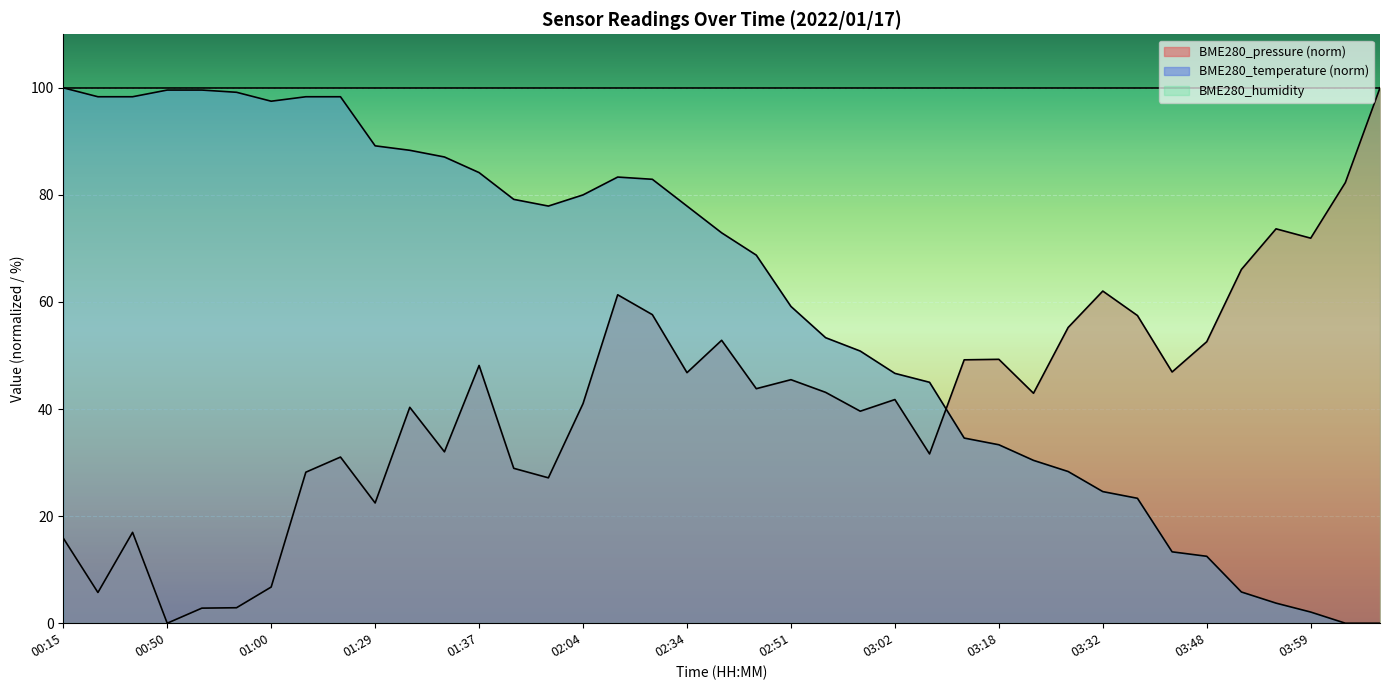

Reading left to right, extract all data points from this chart.

BME280_pressure: 00:15=15.9	00:24=5.7	00:47=17.0	00:50=0.0	00:52=2.8	00:57=2.9	01:00=6.8	01:13=28.2	01:16=31.0	01:29=22.5	01:32=40.3	01:35=32.0	01:37=48.1	01:56=28.9	01:58=27.2	02:04=41.0	02:14=61.3	02:17=57.6	02:34=46.8	02:39=52.8	02:45=43.8	02:51=45.5	02:53=43.1	02:56=39.6	03:02=41.8	03:04=31.6	03:15=49.2	03:18=49.3	03:24=43.0	03:26=55.2	03:32=62.0	03:34=57.5	03:45=46.9	03:48=52.6	03:54=66.1	03:56=73.7	03:59=71.9	04:02=82.3	04:08=100.0
BME280_temperature: 00:15=100.0	00:24=98.3	00:47=98.3	00:50=99.6	00:52=99.6	00:57=99.2	01:00=97.5	01:13=98.3	01:16=98.3	01:29=89.2	01:32=88.3	01:35=87.1	01:37=84.2	01:56=79.2	01:58=77.9	02:04=80.0	02:14=83.3	02:17=82.9	02:34=77.9	02:39=72.9	02:45=68.8	02:51=59.2	02:53=53.3	02:56=50.8	03:02=46.7	03:04=45.0	03:15=34.6	03:18=33.3	03:24=30.4	03:26=28.3	03:32=24.6	03:34=23.3	03:45=13.3	03:48=12.5	03:54=5.8	03:56=3.7	03:59=2.1	04:02=0.0	04:08=0.0